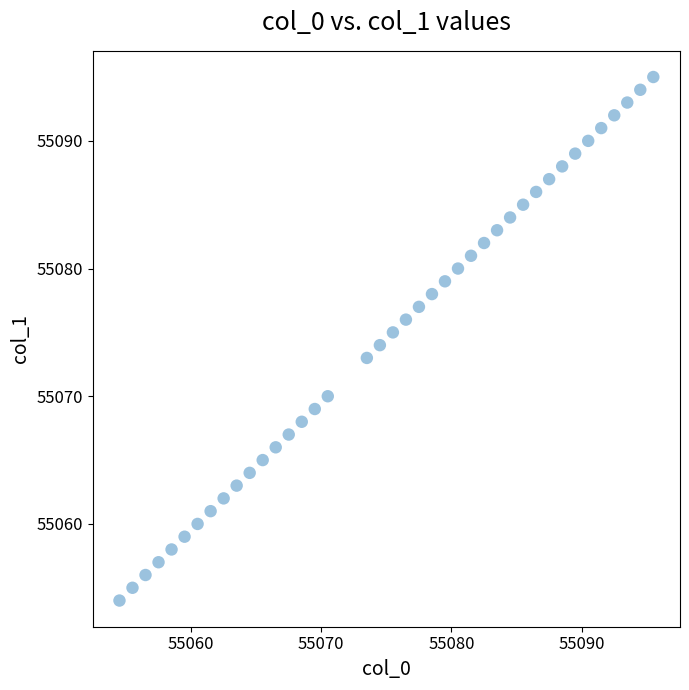

What is the range of Y values (max minus min)?

41